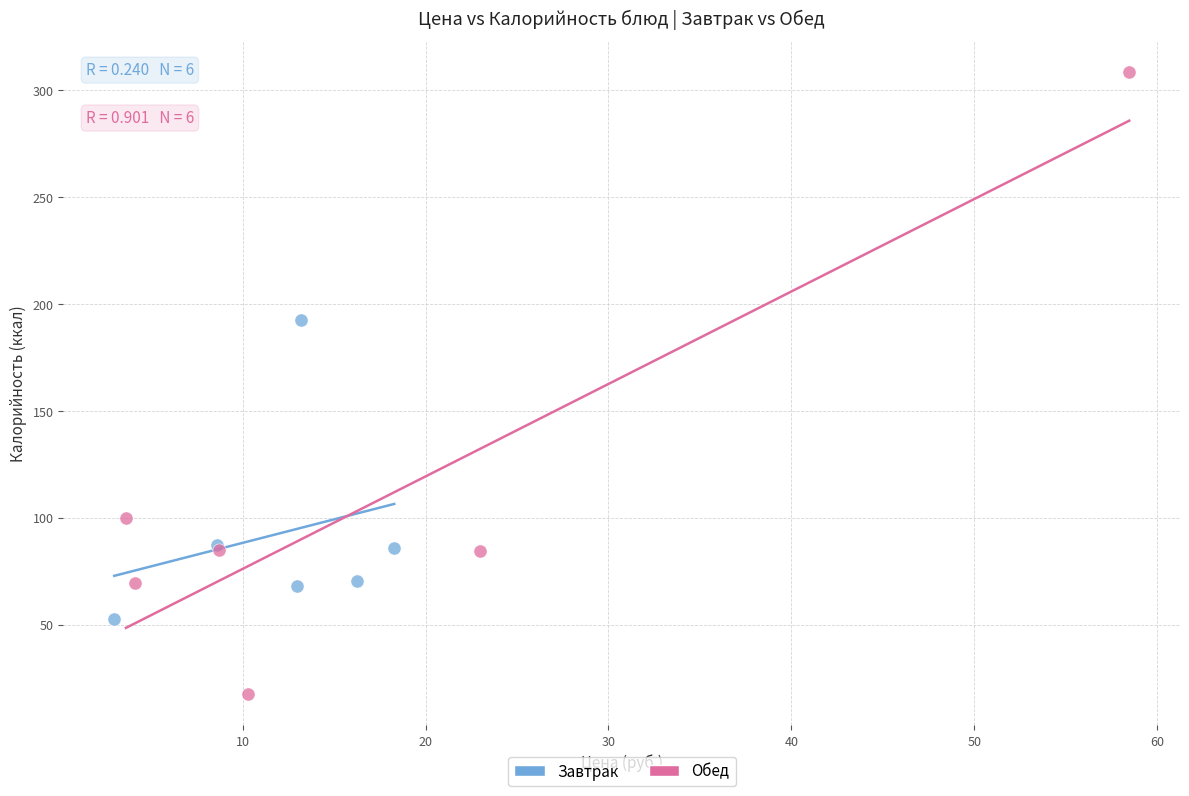

Which series reaches the minimum Y coordinate?

Обед